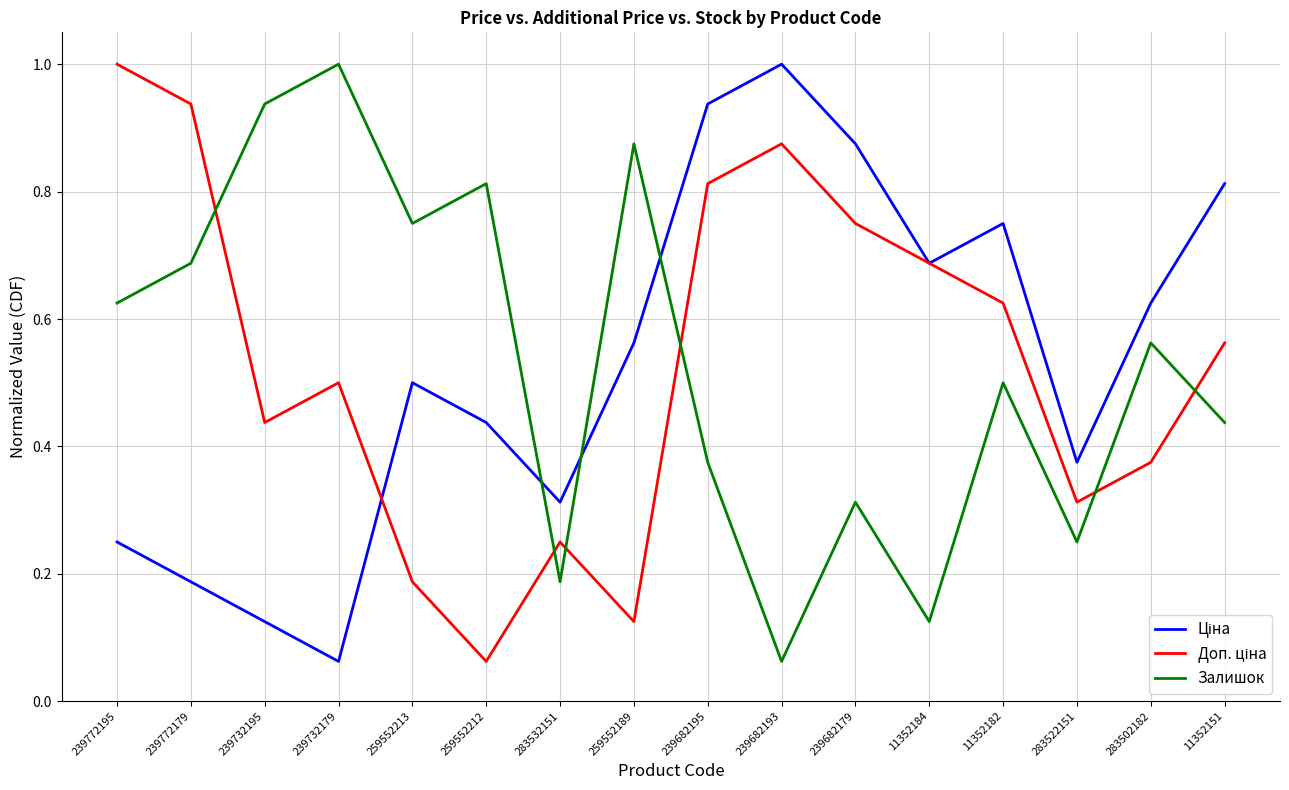

True or false: Залишок has a value of 0.5 at 11352182.

True